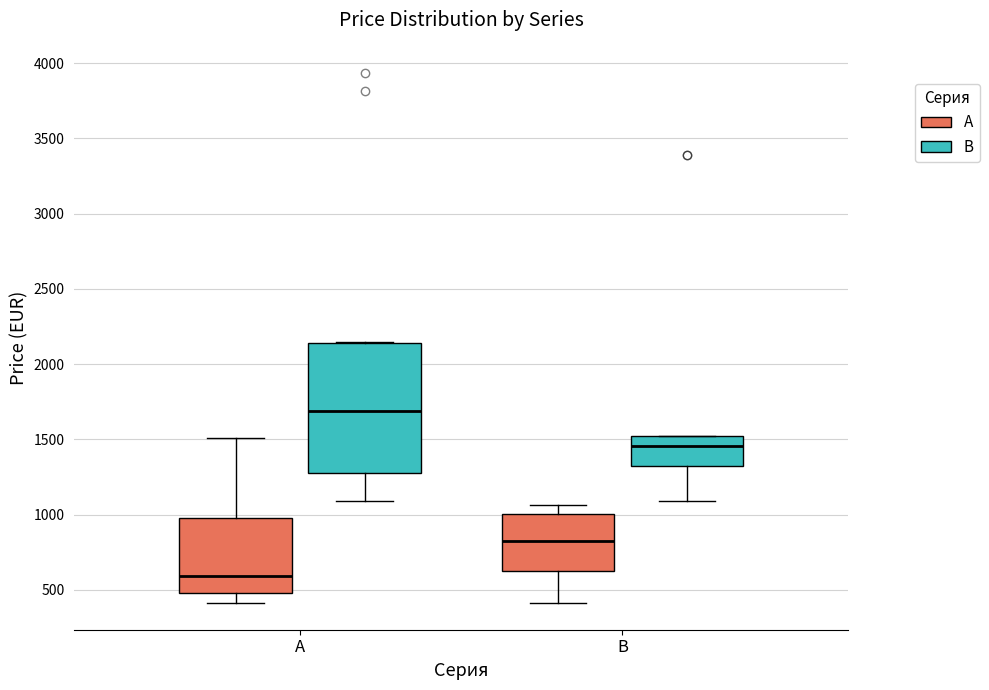

Which box is the tallest, from its lower edge to its upper edge?

A (B)